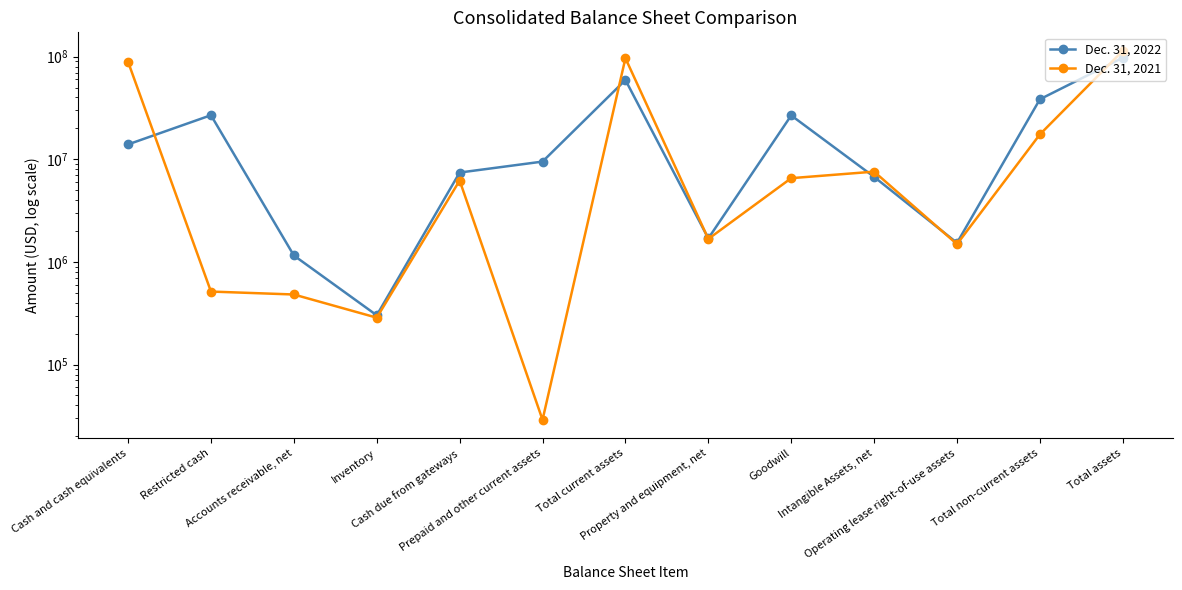

Reading right to left, what are all the values shown in this chart?

Dec. 31, 2022: Total assets=97657142	Total non-current assets=38440687	Operating lease right-of-use assets=1533295	Intangible Assets, net=6738614	Goodwill=26752624	Property and equipment, net=1695655	Total current assets=59216455	Prepaid and other current assets=9497825	Cash due from gateways=7427105	Inventory=302037	Accounts receivable, net=1155766	Restricted cash=26872835	Cash and cash equivalents=13960887
Dec. 31, 2021: Total assets=114048715	Total non-current assets=17482648	Operating lease right-of-use assets=1490159	Intangible Assets, net=7578935	Goodwill=6548034	Property and equipment, net=1674884	Total current assets=96566067	Prepaid and other current assets=28968	Cash due from gateways=6209376	Inventory=286360	Accounts receivable, net=481668	Restricted cash=514493	Cash and cash equivalents=89045202